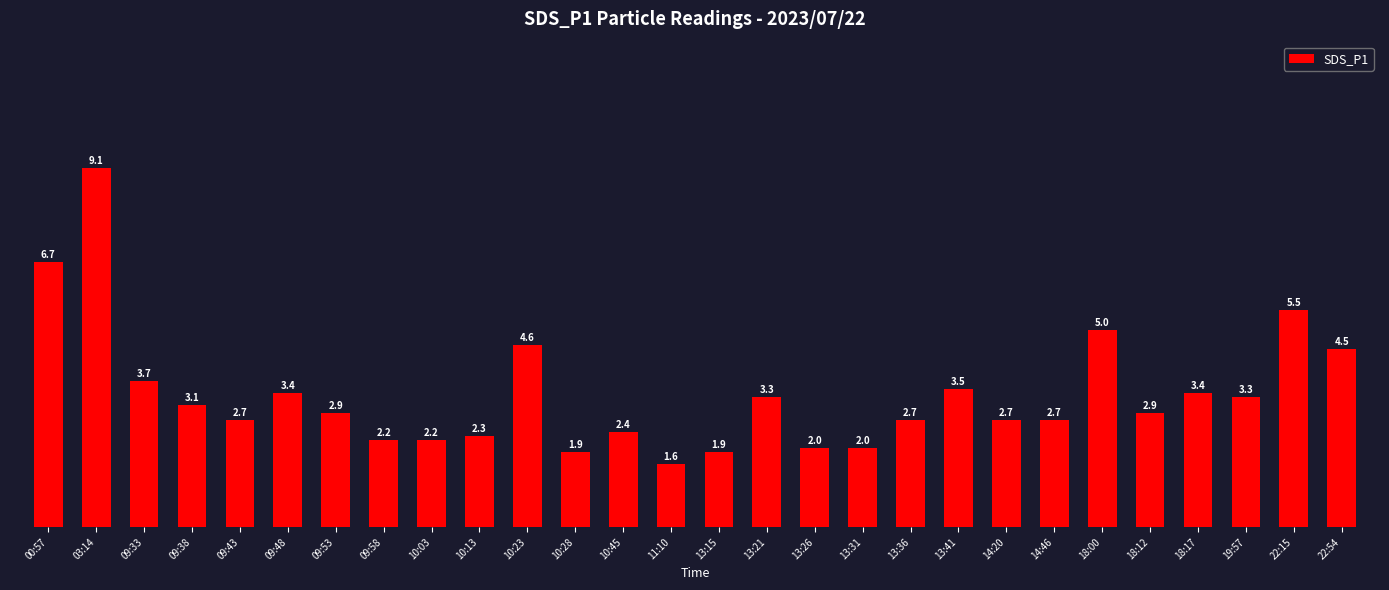

What is the difference between the values at 18:17 and 13:26?

1.4